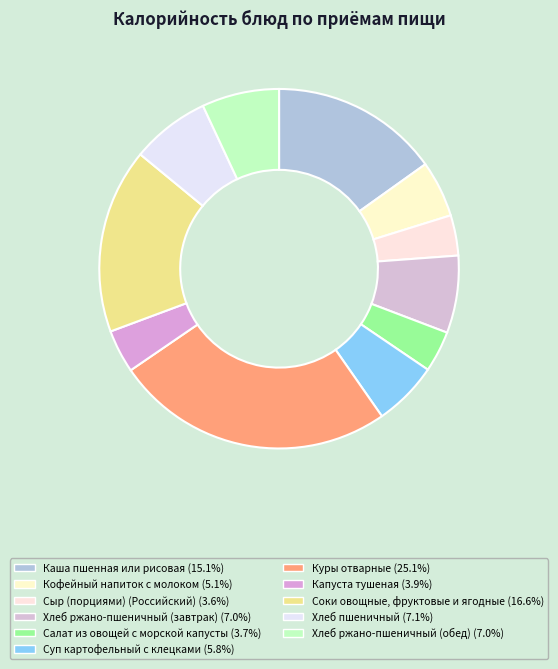

Does Соки овощные, фруктовые и ягодные account for over 50% of the chart?

No